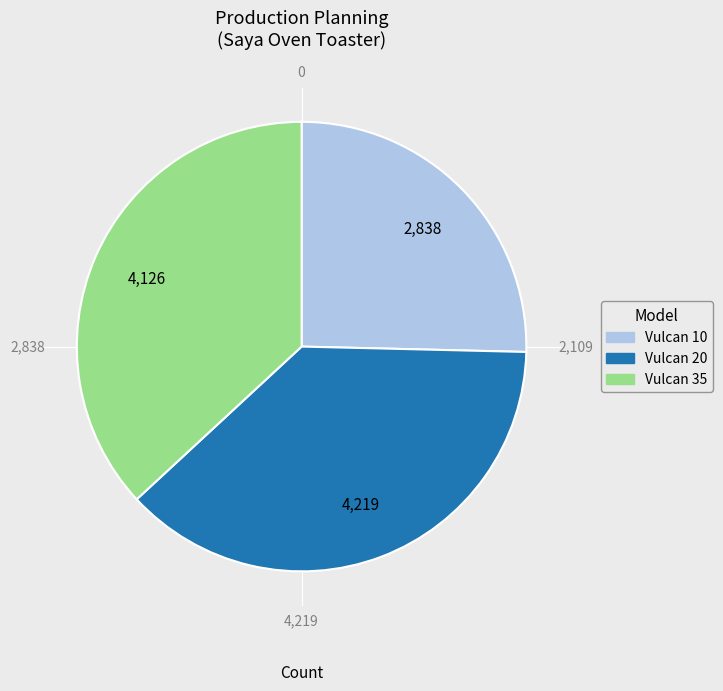

To the nearest percent, what percentage of the pie is Vulcan 35?

37%